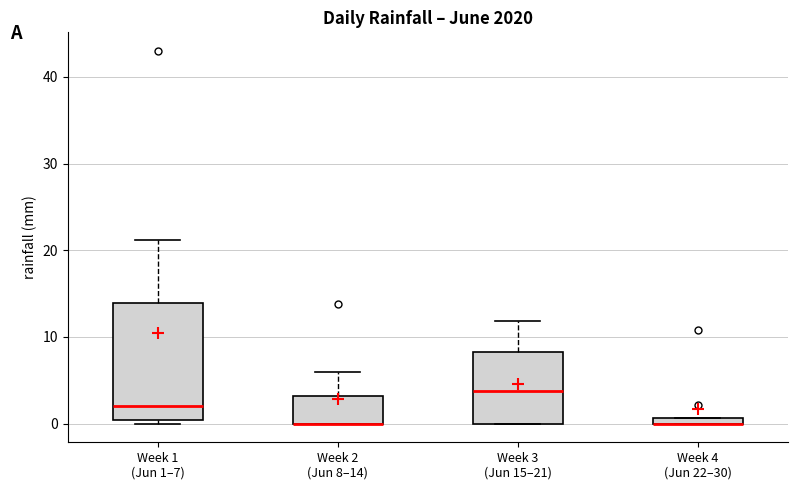

Which box is the tallest, from its lower edge to its upper edge?

Week 1 (Jun 1–7)